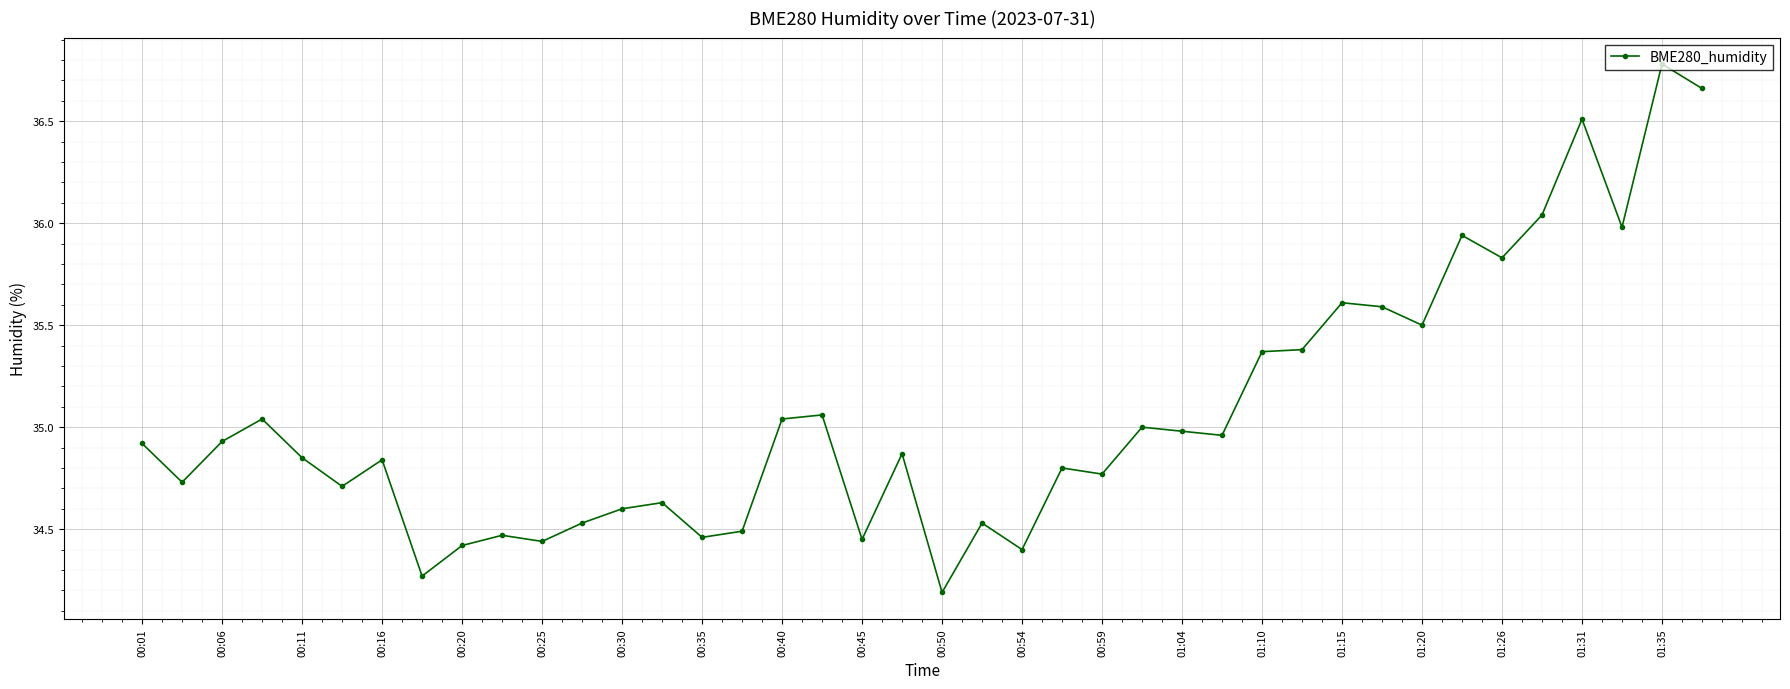

What is the value of the 39th point from the left?

36.8